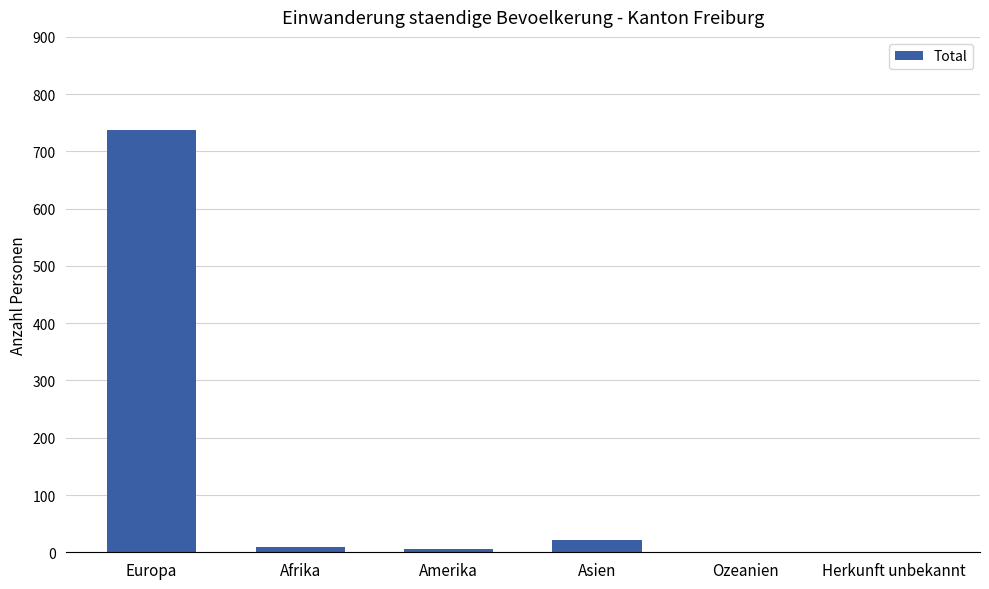

What is the sum of all values?

774